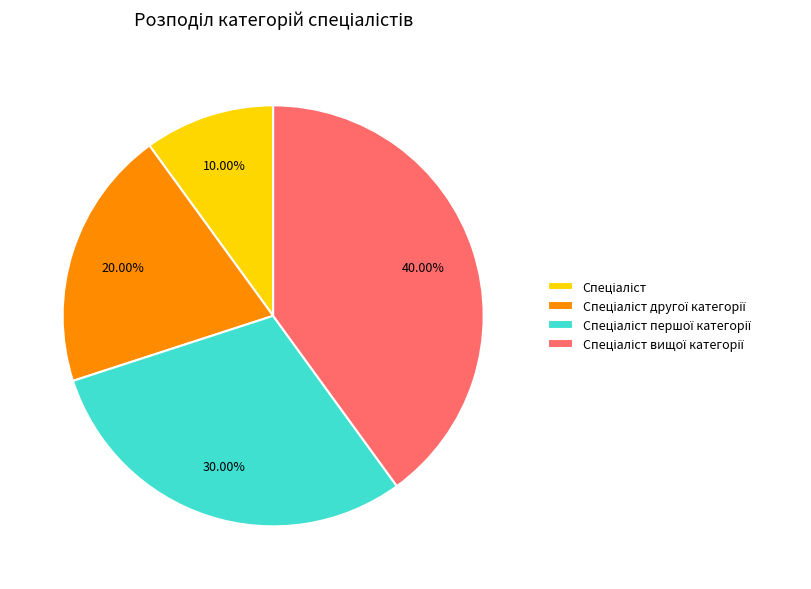

Is there any slice that represents more than half of the pie?

No